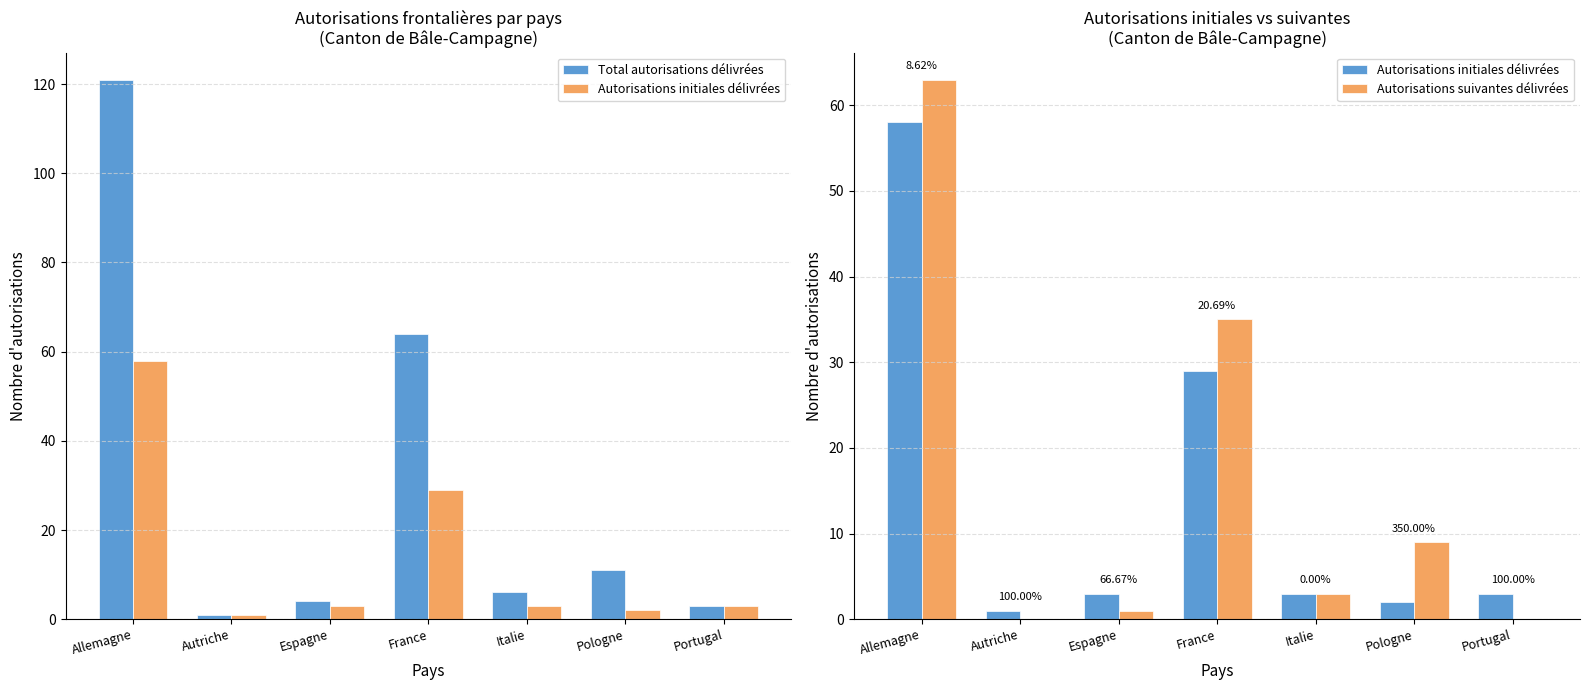

What value does the Autorisations suivantes délivrées series have at Allemagne?

63